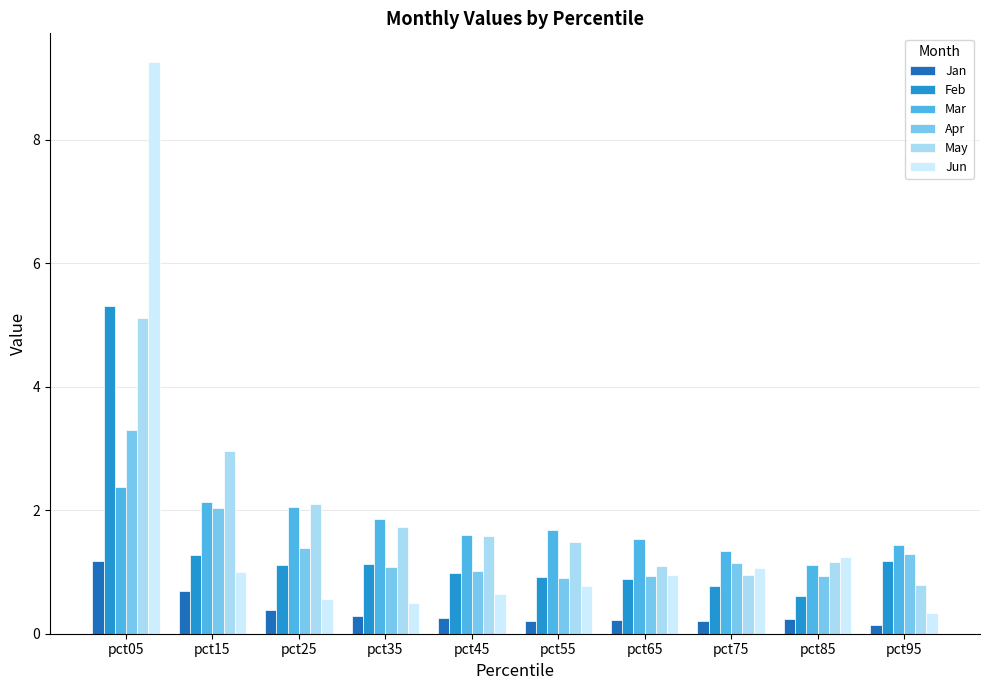

At which category is the sum across all series the highest?

pct05